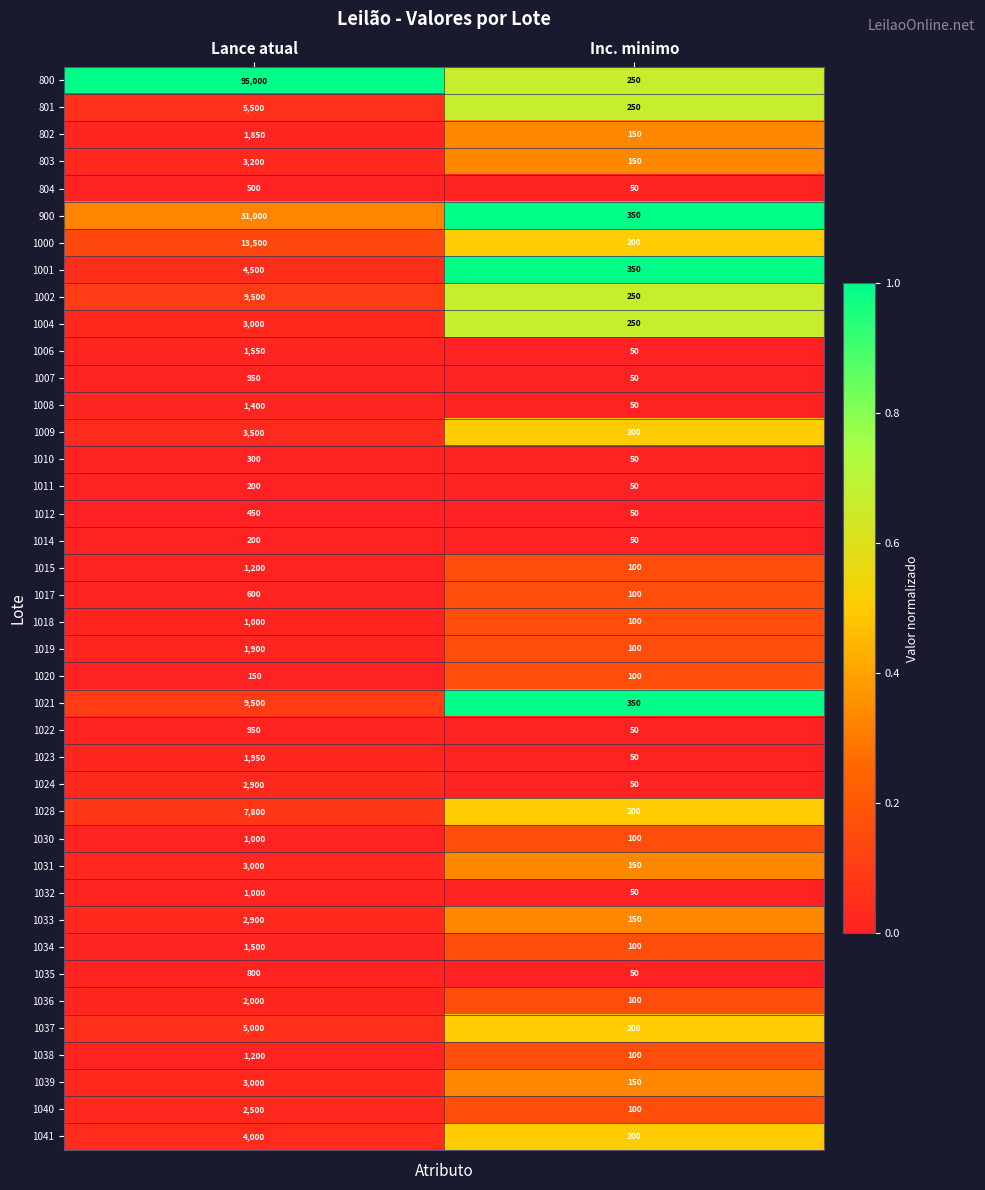

What is the difference between the 1031 values at Inc. minimo and Lance atual?

2850